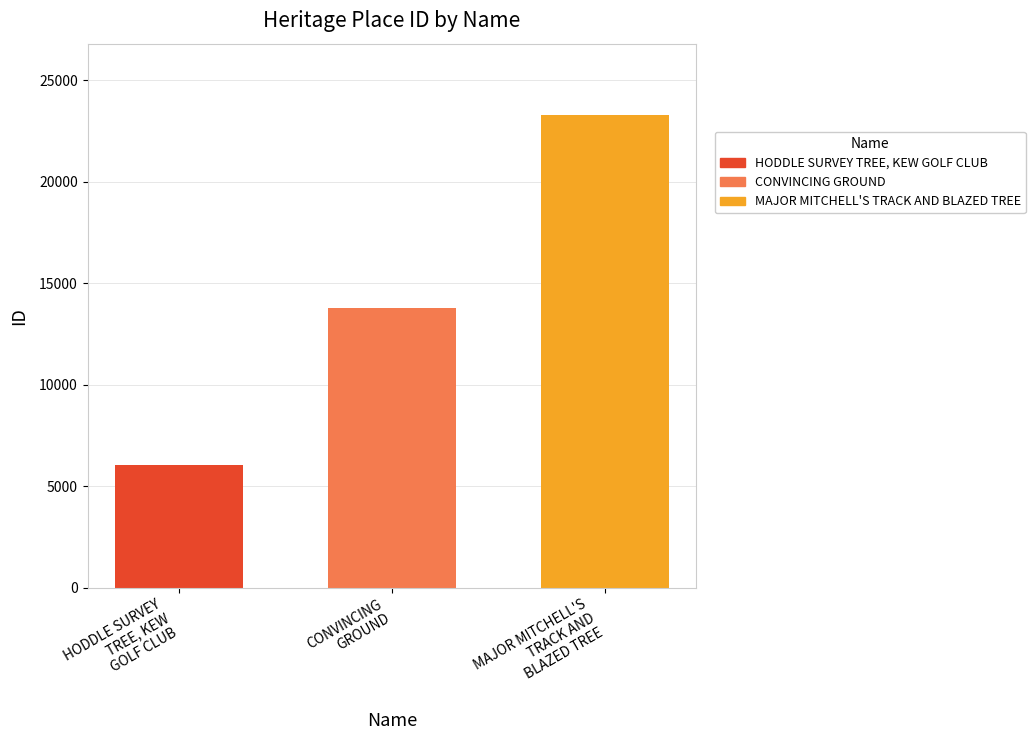

Is it true that the value at MAJOR MITCHELL'S
TRACK AND
BLAZED TREE is 23317?

True